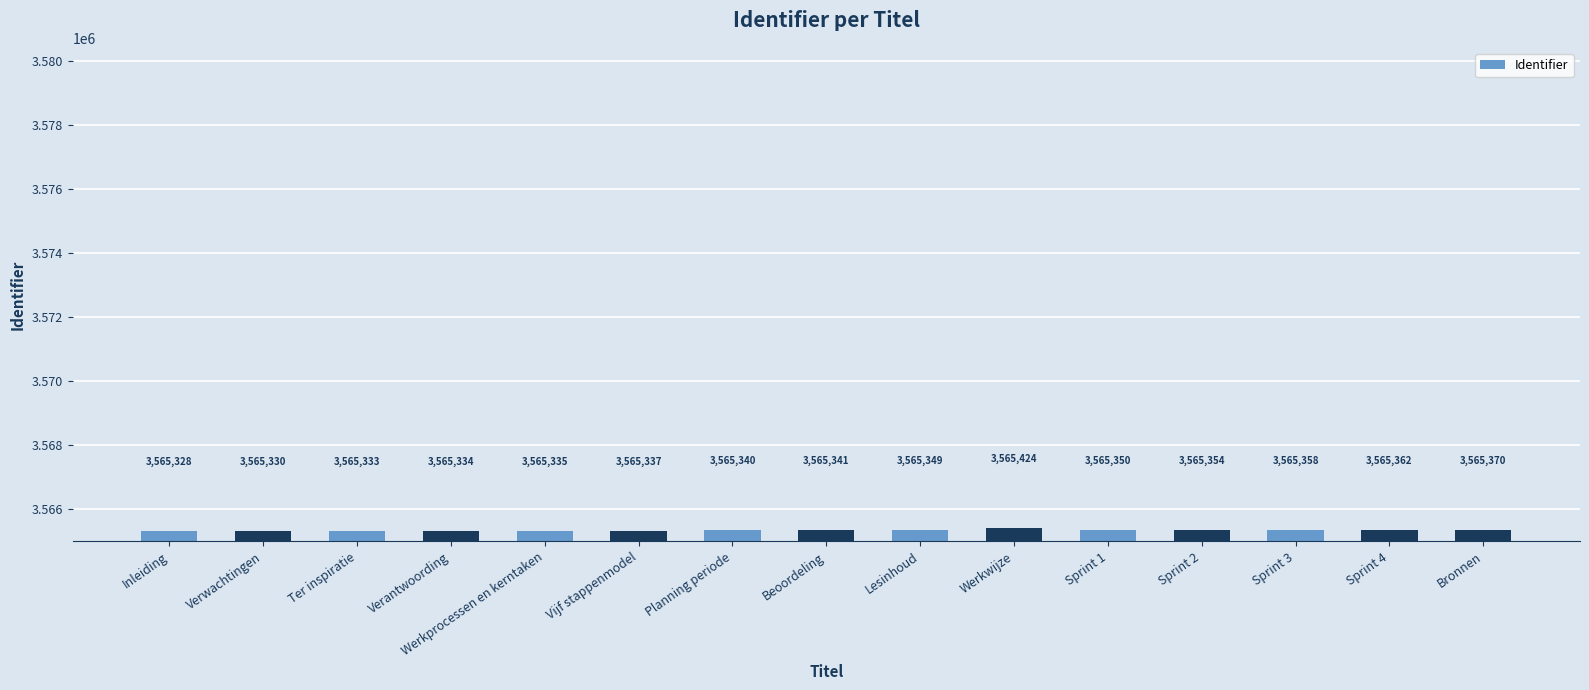

How many data points does each series have?

15